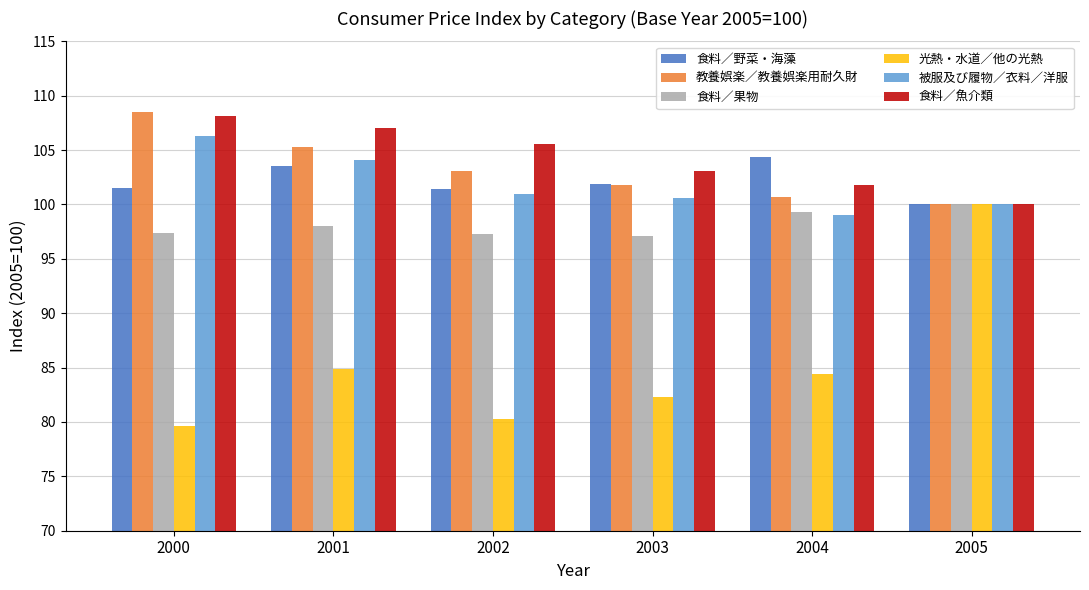

What is the sum of all 食料／魚介類 values?

625.6